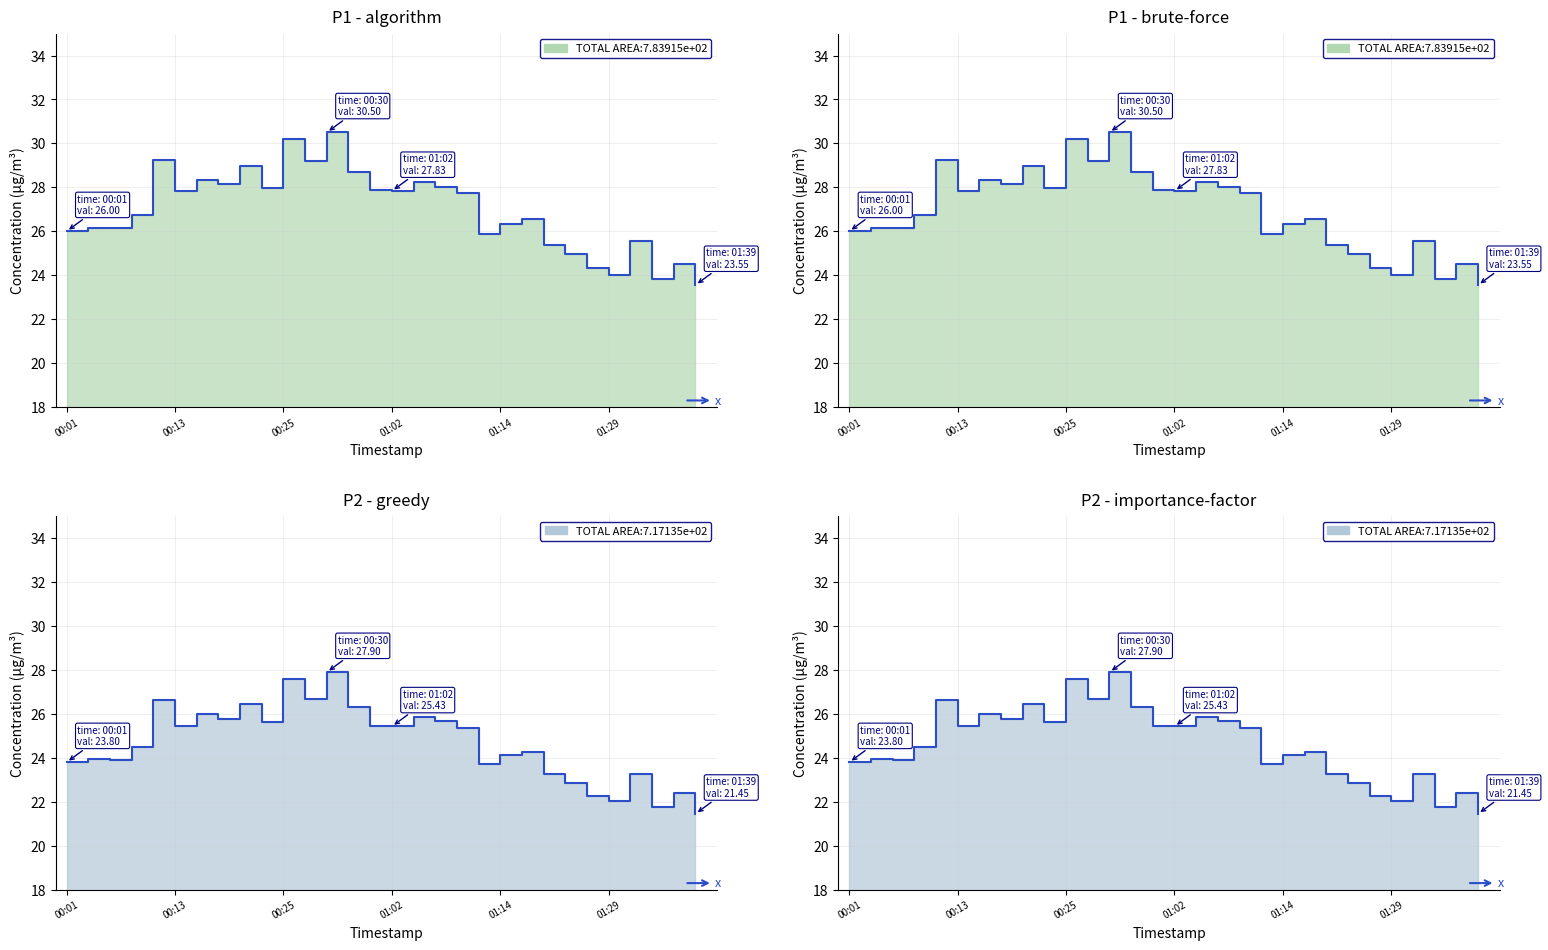

How many data points in P1 are above 27?

15